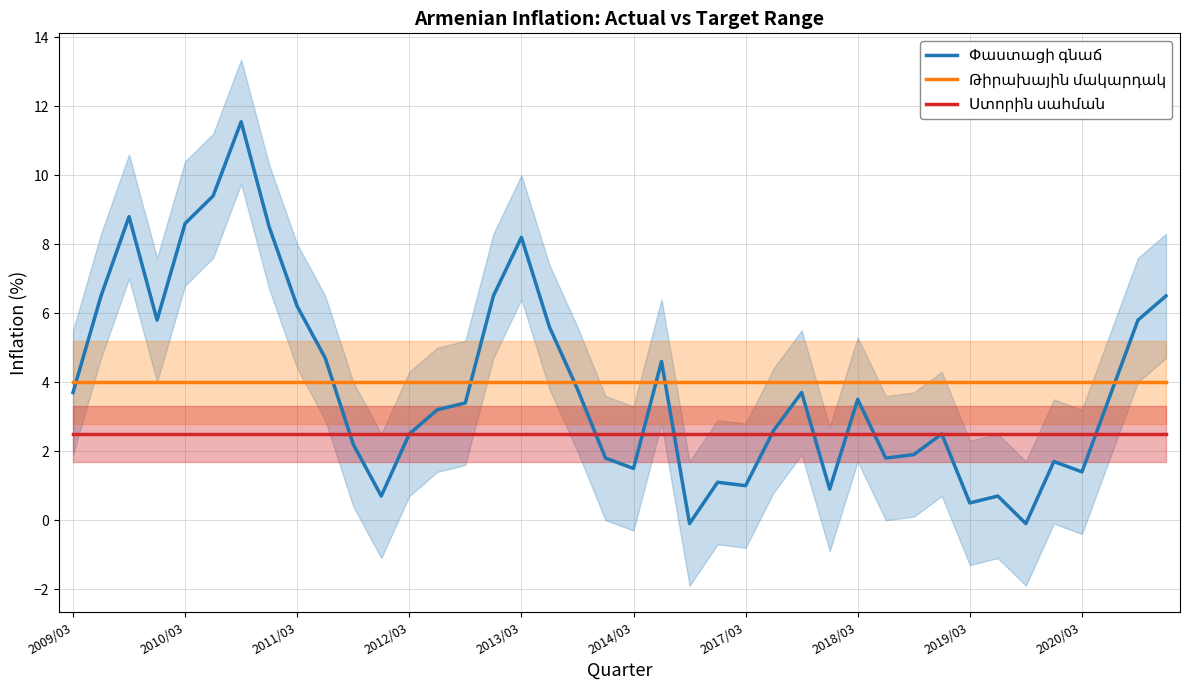

True or false: Փաստացի գնաճ and Ստորին սահման intersect in this chart.

True